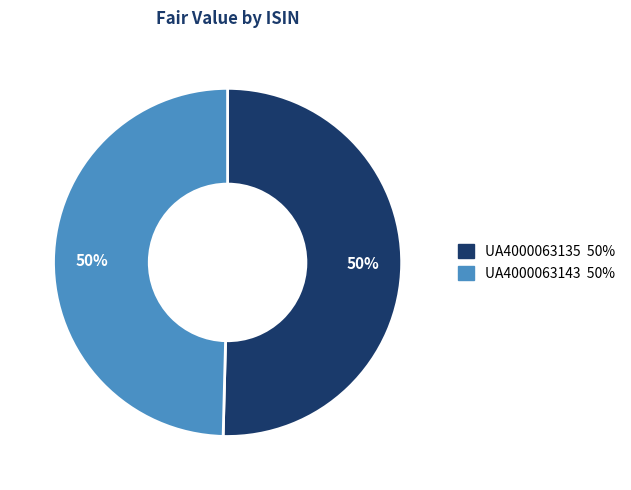

The UA4000063143 slice represents 50% of the pie. True or false?

True